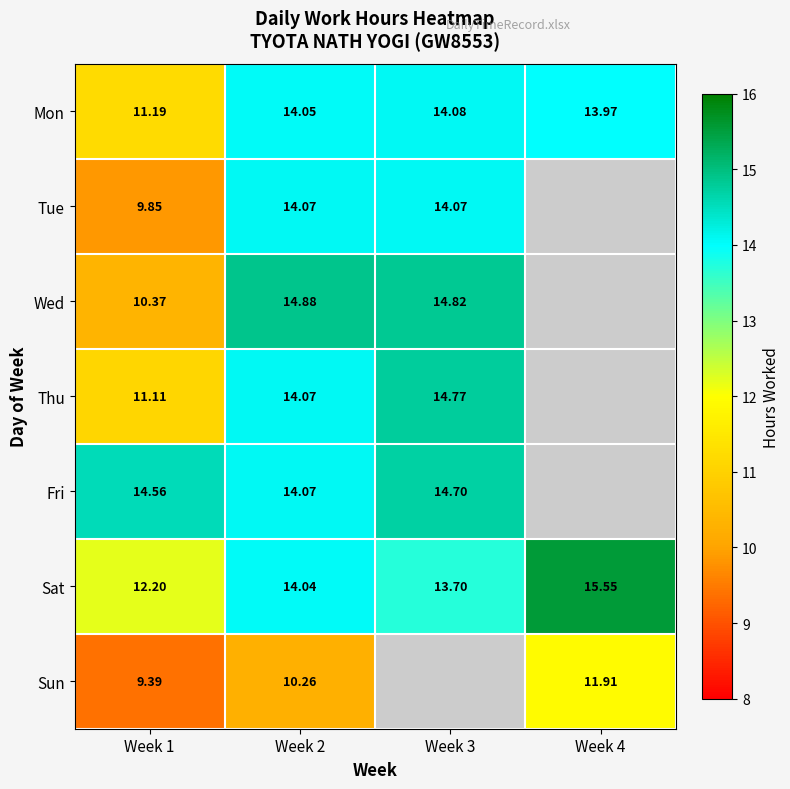

What is the spread (max minus min) of values at Week 1?

5.2